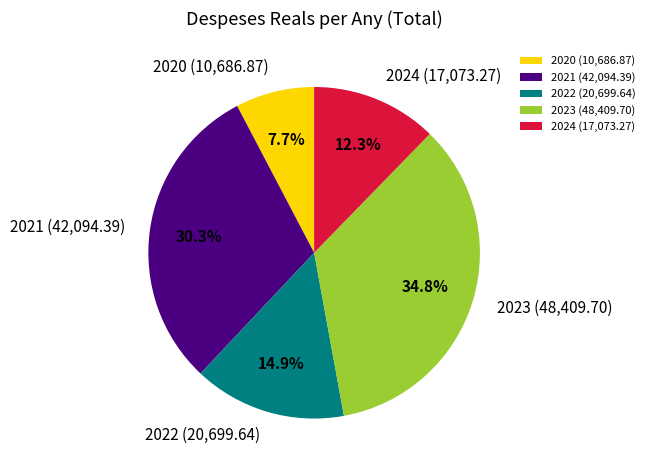

How much of the chart is everything except 2020?

92.3%